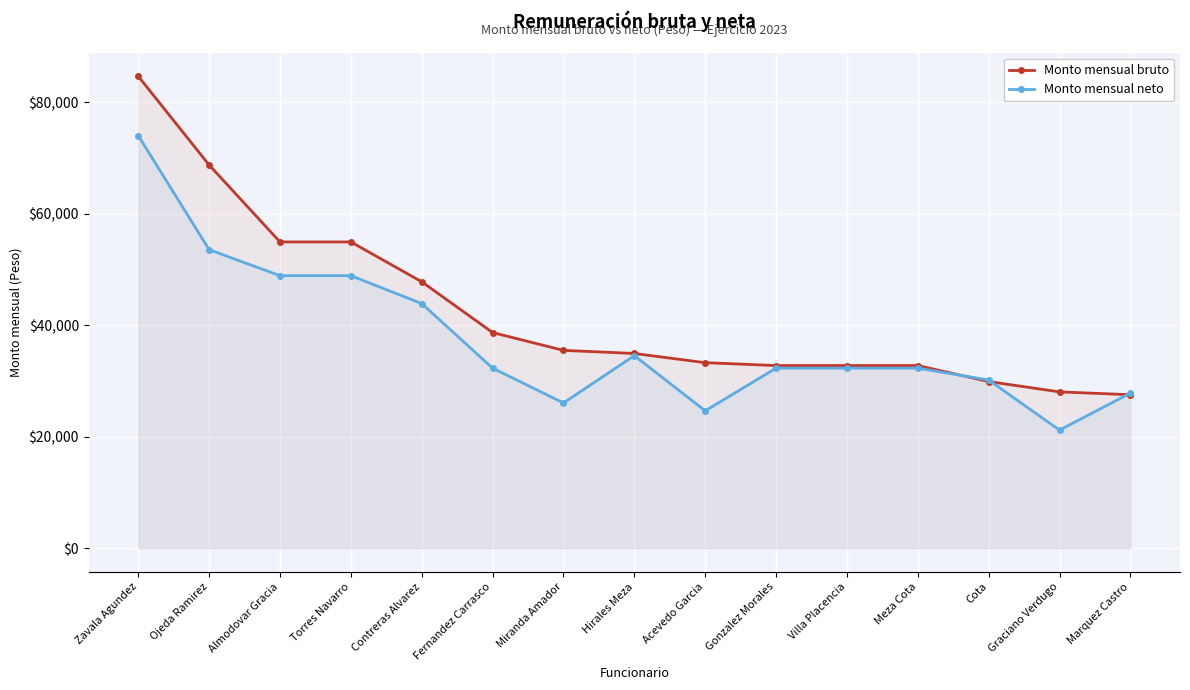

What is the minimum value shown in the chart?

21182.0